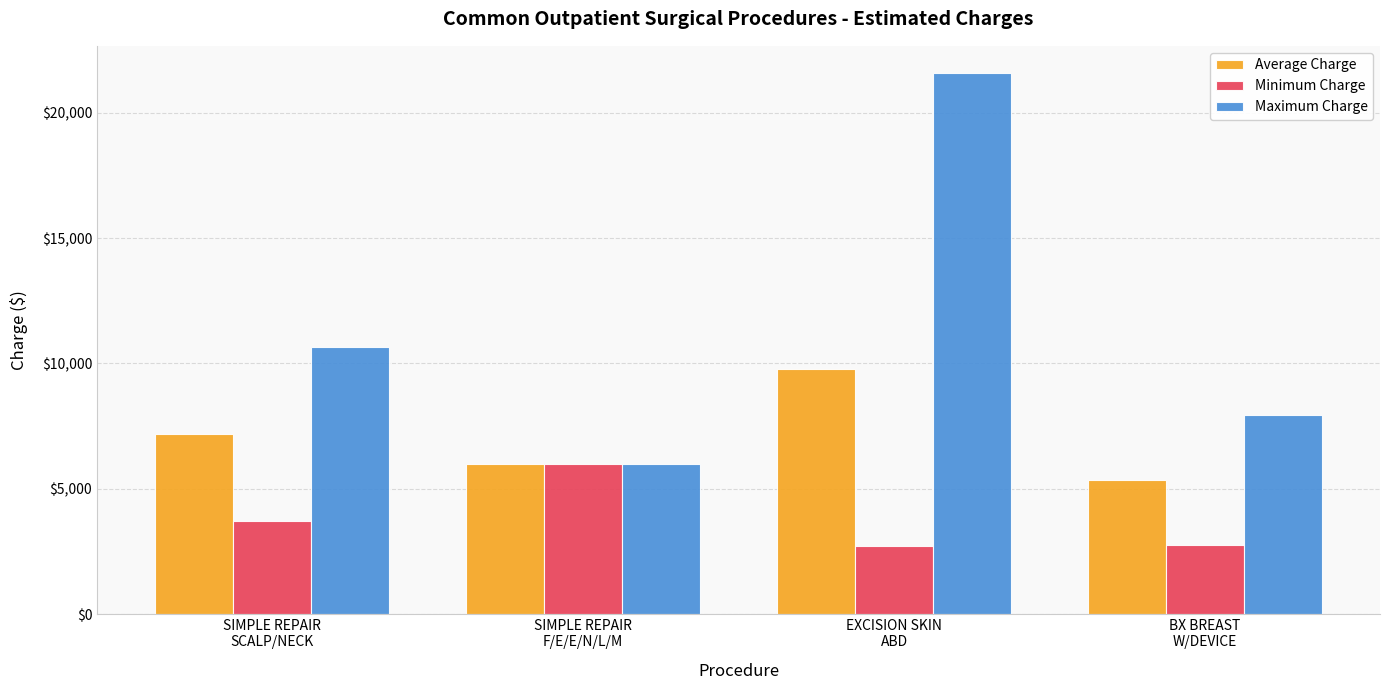

How many series are shown in this chart?

3